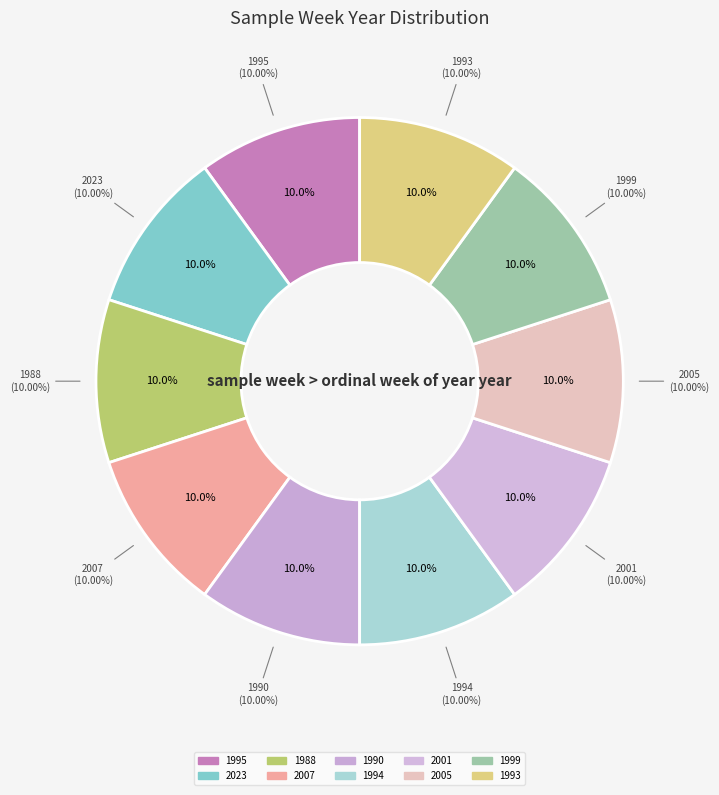

What is the total percentage of 2005 and 2023?

20.1%